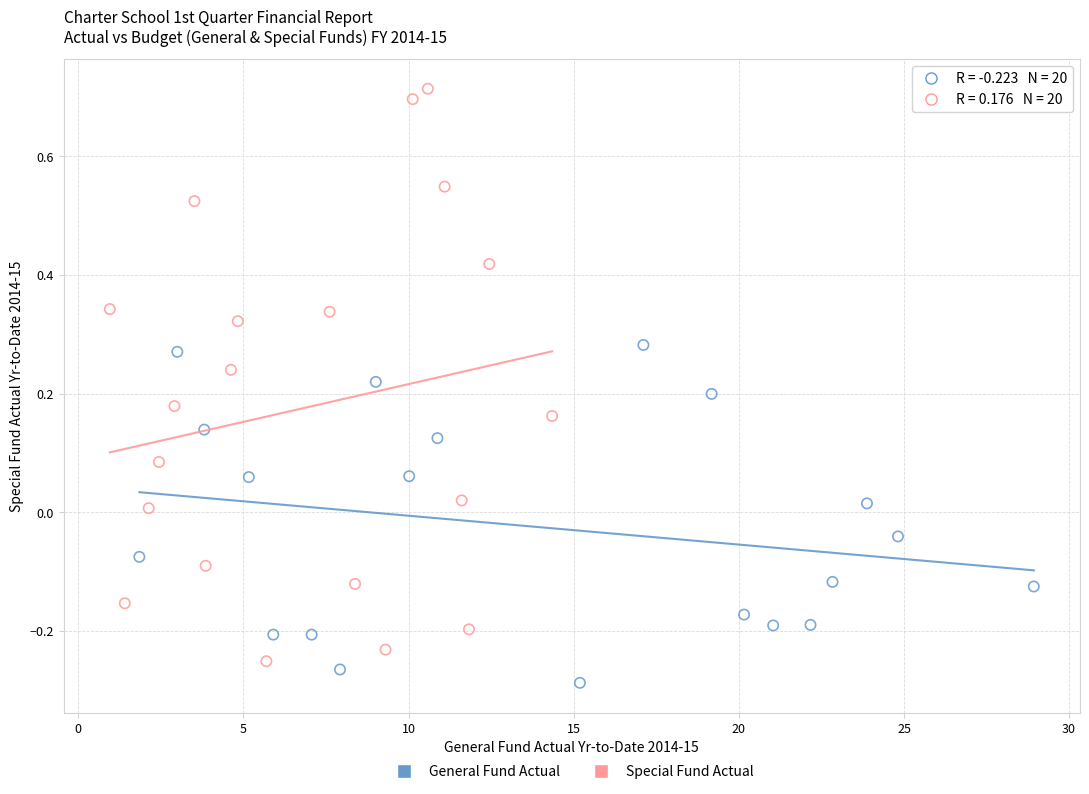

Which series contains the highest Y value?

Special Fund Actual